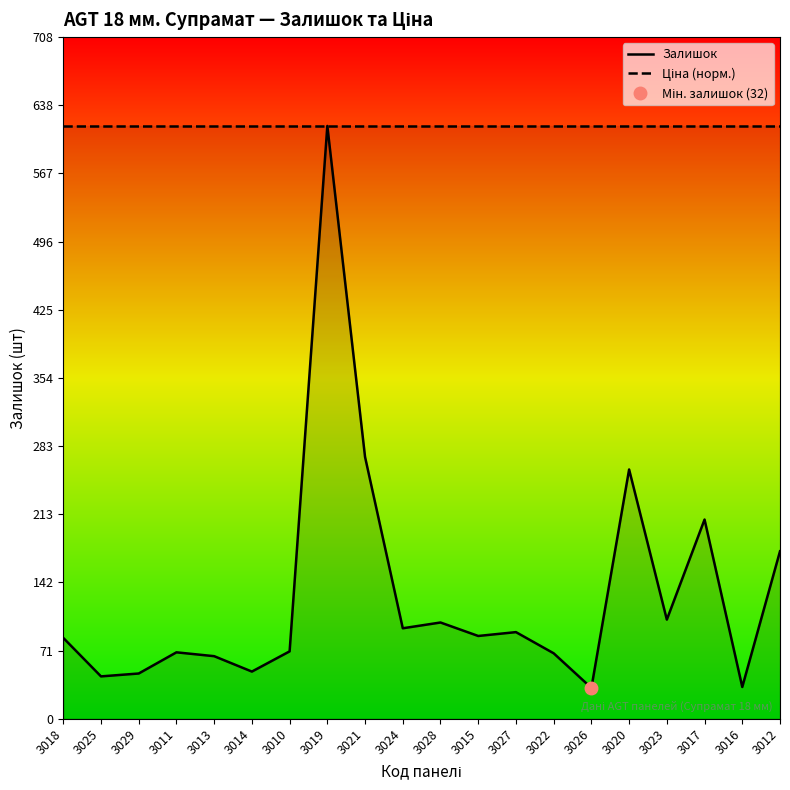

What is the total value across all series at 3013?

681